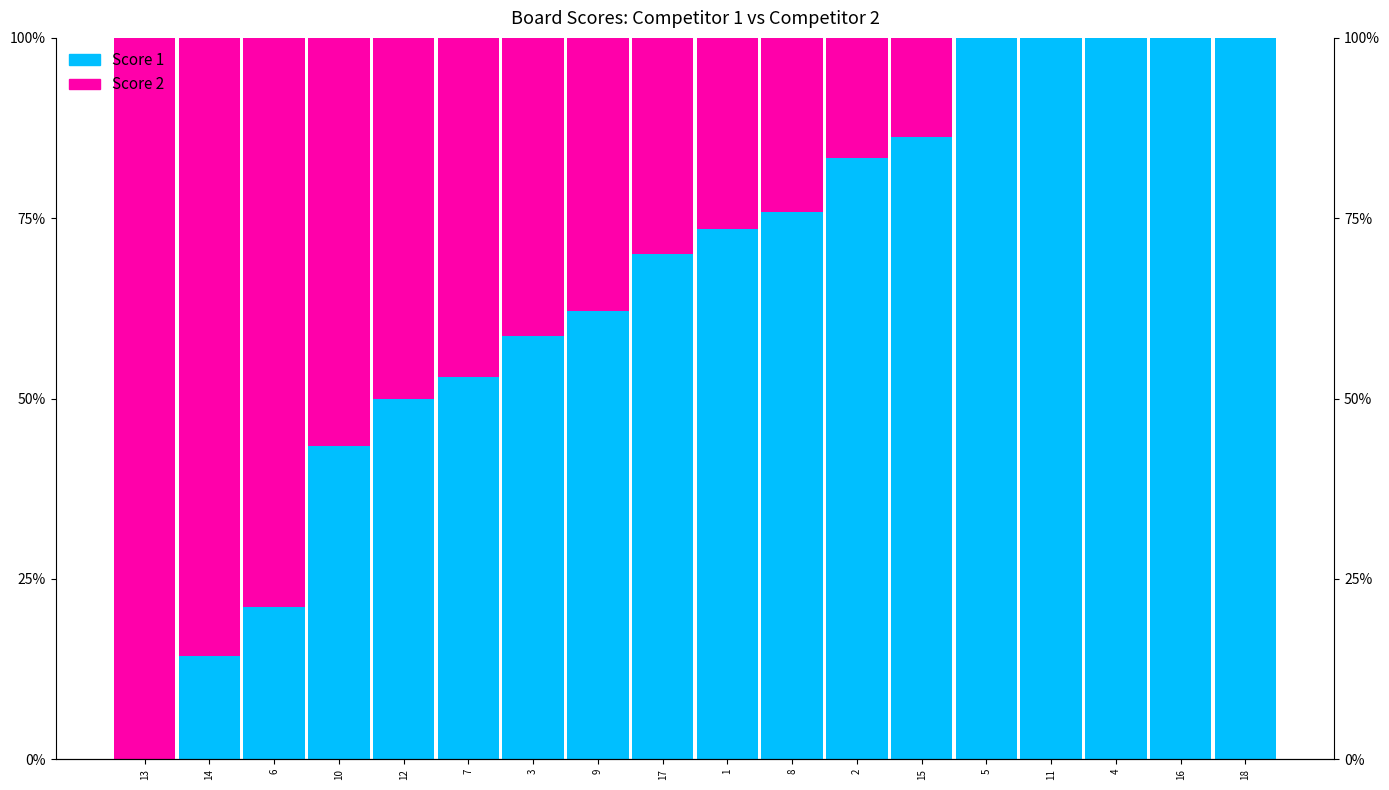

Which series has the largest total across all categories?

Score 1